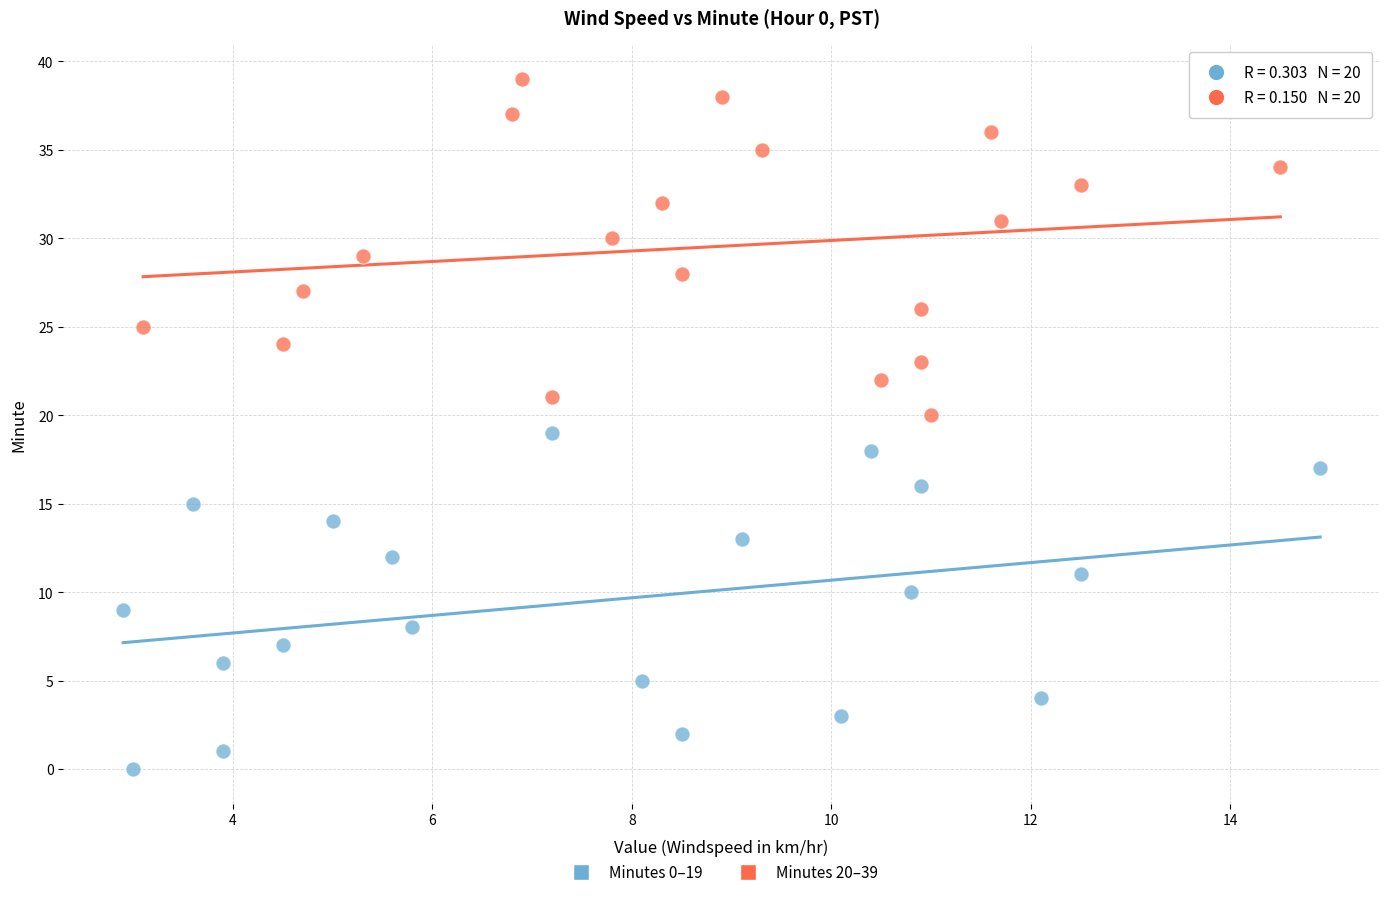

Which series contains the lowest Y value?

Minutes 0–19